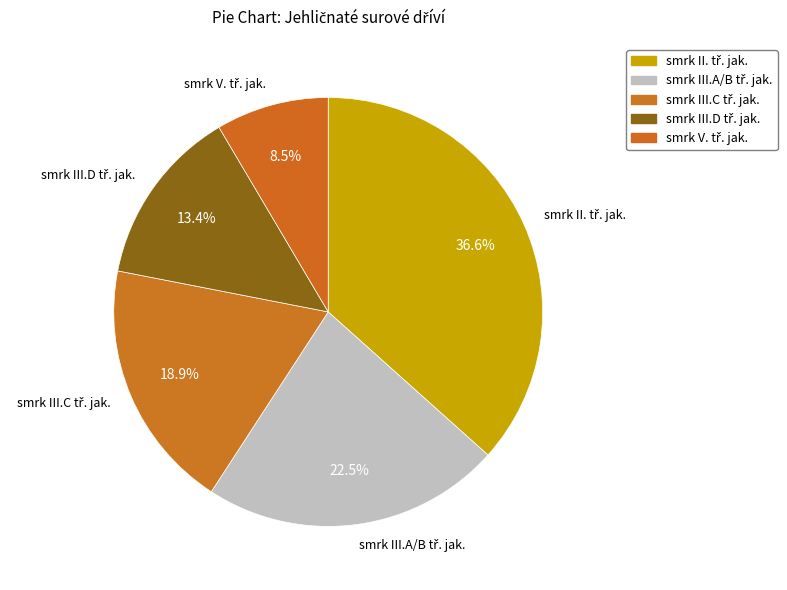

Is there any slice that represents more than half of the pie?

No